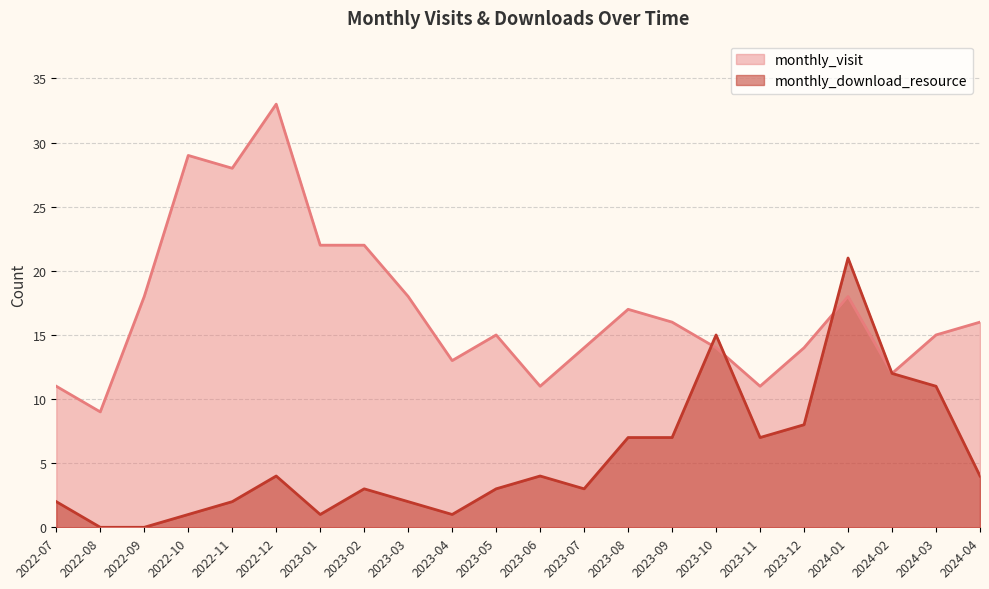

Rank the categories by monthly_download_resource value from lowest to highest.

2022-08, 2022-09, 2022-10, 2023-01, 2023-04, 2022-07, 2022-11, 2023-03, 2023-02, 2023-05, 2023-07, 2022-12, 2023-06, 2024-04, 2023-08, 2023-09, 2023-11, 2023-12, 2024-03, 2024-02, 2023-10, 2024-01